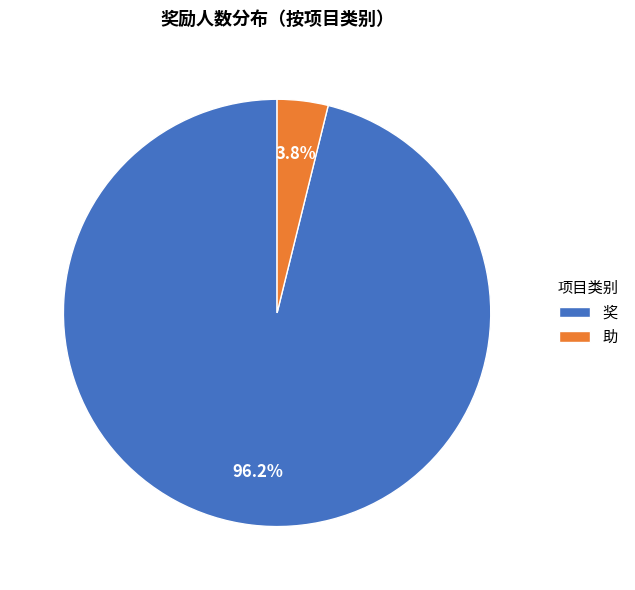

How much of the chart is everything except 助?

96.2%